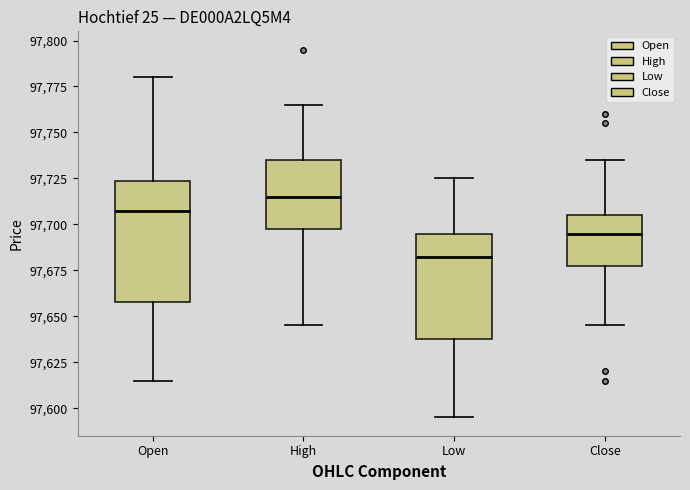

Reading left to right, transcribe this box plot: for each box, give where its median line is, the range the box spans, and where its two whiskers end, as read against the y-axis. The values are not printed on the chart, so give them approximately, as read against the axis.

Open: median 97710, box 97660 to 97725, whiskers 97615 to 97780
High: median 97715, box 97700 to 97735, whiskers 97645 to 97765
Low: median 97685, box 97640 to 97695, whiskers 97595 to 97725
Close: median 97695, box 97680 to 97705, whiskers 97645 to 97735